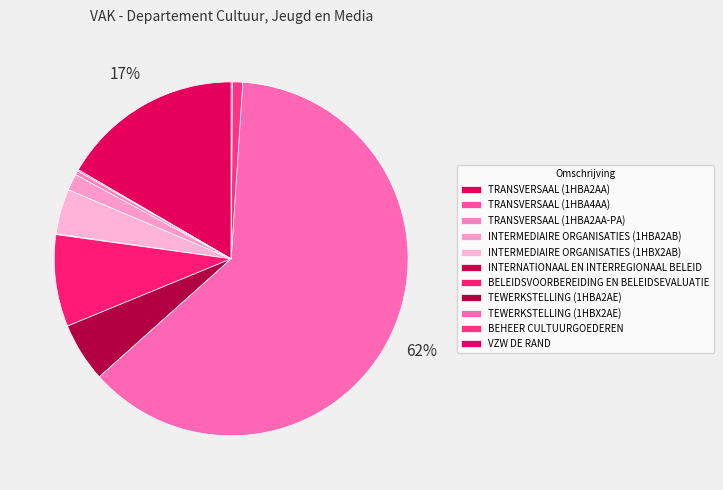

The VZW DE RAND slice represents 1% of the pie. True or false?

False